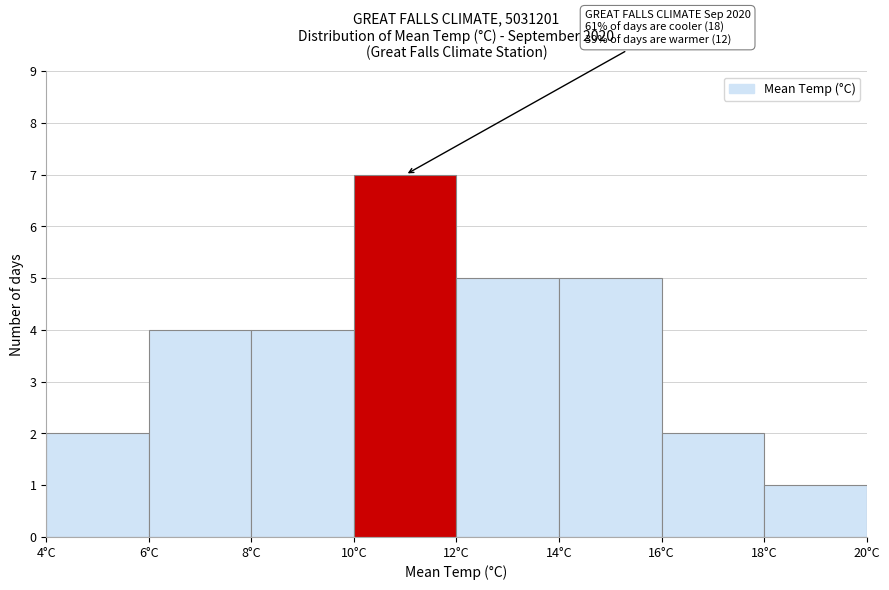

Which range on the x-axis has the tallest bar?

10 to 12